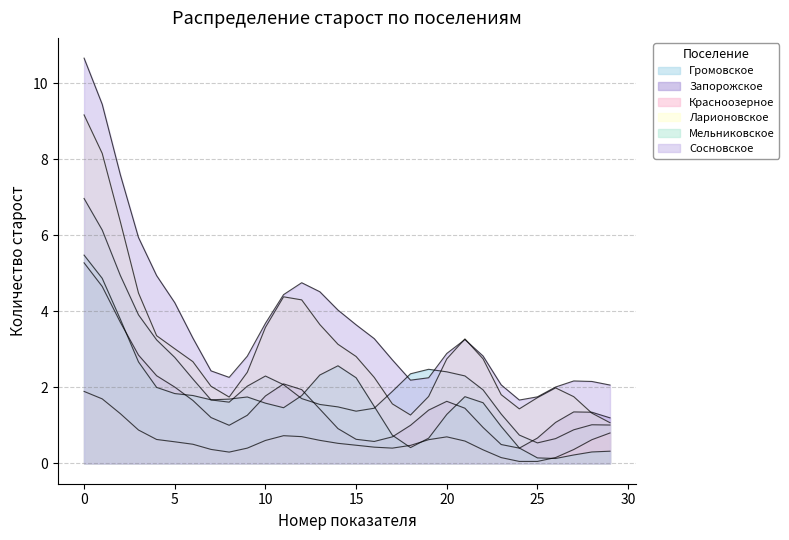

What is the label of the 19th point from the right?

11